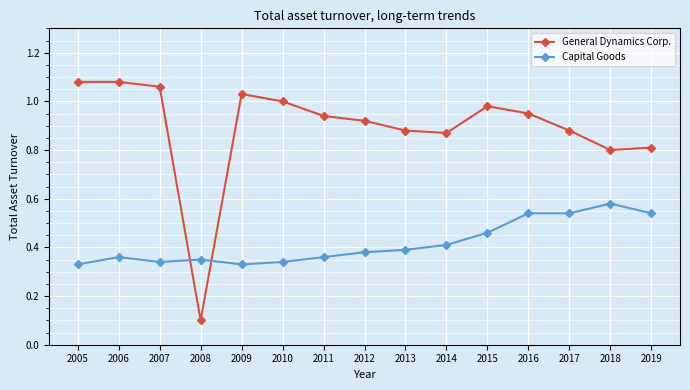

Rank the series at 2005 from highest to lowest value.

General Dynamics Corp., Capital Goods